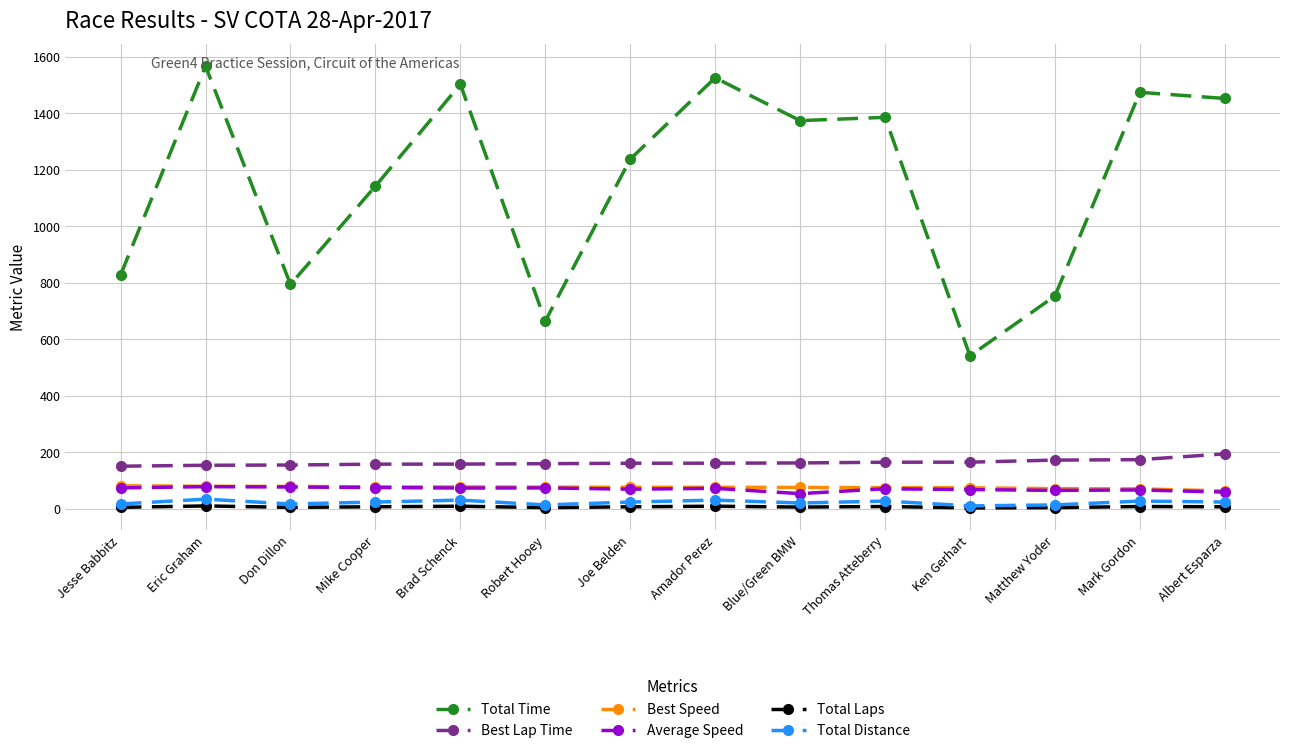

At which label does Total Time reach its minimum?

Ken Gerhart